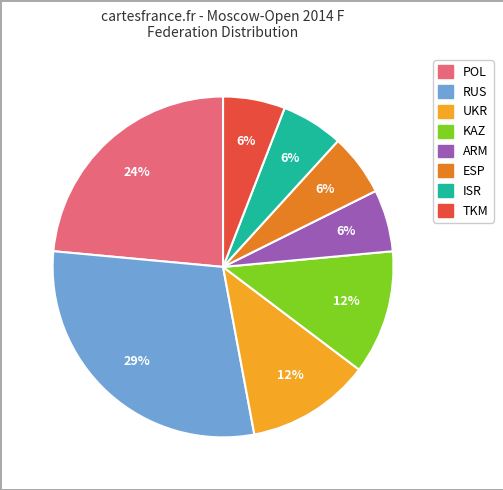

To the nearest percent, what percentage of the pie is ESP?

6%